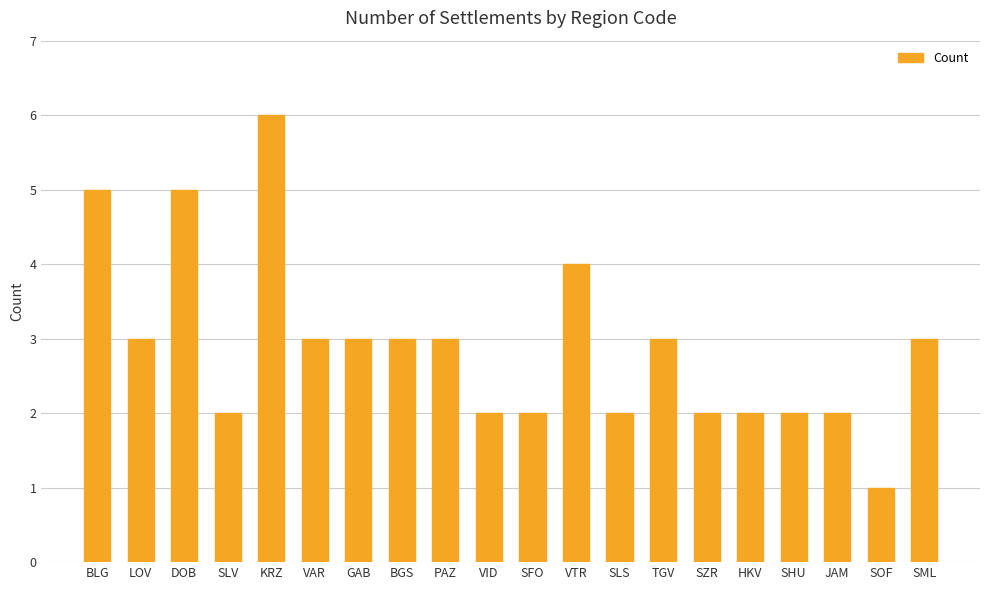

Approximately how many times larger is the value at SML compared to VID?

1.5